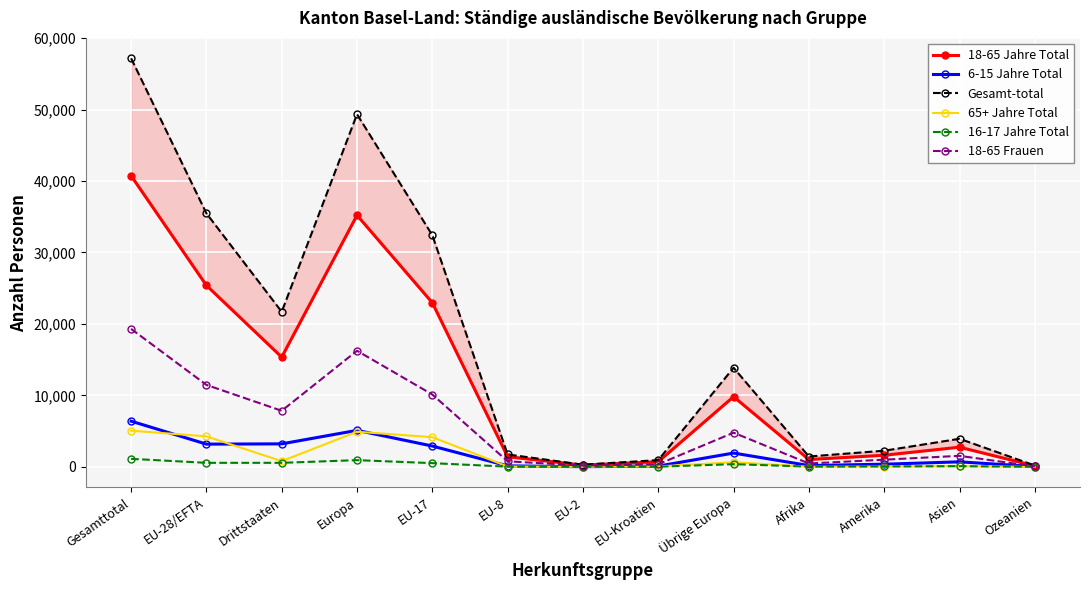

Reading left to right, list all the values displayed in this chart.

18-65 Jahre Total: Gesamttotal=40746	EU-28/EFTA=25393	Drittstaaten=15353	Europa=35209	EU-17=22965	EU-8=1407	EU-2=245	EU-Kroatien=716	Übrige Europa=9816	Afrika=1022	Amerika=1623	Asien=2750	Ozeanien=126
6-15 Jahre Total: Gesamttotal=6393	EU-28/EFTA=3177	Drittstaaten=3216	Europa=5105	EU-17=2909	EU-8=134	EU-2=22	EU-Kroatien=103	Übrige Europa=1928	Afrika=180	Amerika=368	Asien=699	Ozeanien=37
Gesamt-total: Gesamttotal=57179	EU-28/EFTA=35477	Drittstaaten=21702	Europa=49346	EU-17=32418	EU-8=1734	EU-2=298	EU-Kroatien=942	Übrige Europa=13869	Afrika=1444	Amerika=2256	Asien=3924	Ozeanien=185
65+ Jahre Total: Gesamttotal=5061	EU-28/EFTA=4268	Drittstaaten=793	Europa=4909	EU-17=4151	EU-8=41	EU-2=6	EU-Kroatien=59	Übrige Europa=641	Afrika=13	Amerika=44	Asien=93	Ozeanien=2
16-17 Jahre Total: Gesamttotal=1120	EU-28/EFTA=561	Drittstaaten=559	Europa=935	EU-17=516	EU-8=22	EU-2=4	EU-Kroatien=18	Übrige Europa=374	Afrika=29	Amerika=58	Asien=92	Ozeanien=6
18-65 Frauen: Gesamttotal=19311	EU-28/EFTA=11467	Drittstaaten=7844	Europa=16246	EU-17=10120	EU-8=771	EU-2=177	EU-Kroatien=362	Übrige Europa=4779	Afrika=466	Amerika=1000	Asien=1539	Ozeanien=57